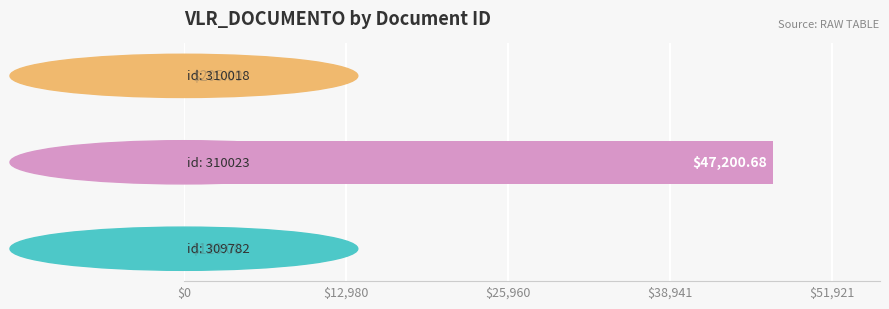

Count the number of categories in the chart.

3